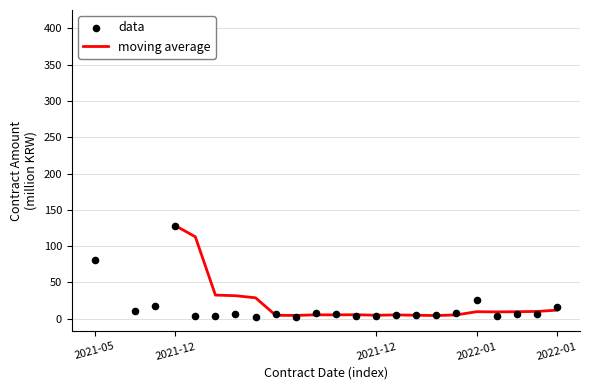

What is the change in value from 2021-12-23 to 2021-12-30?

+5.3